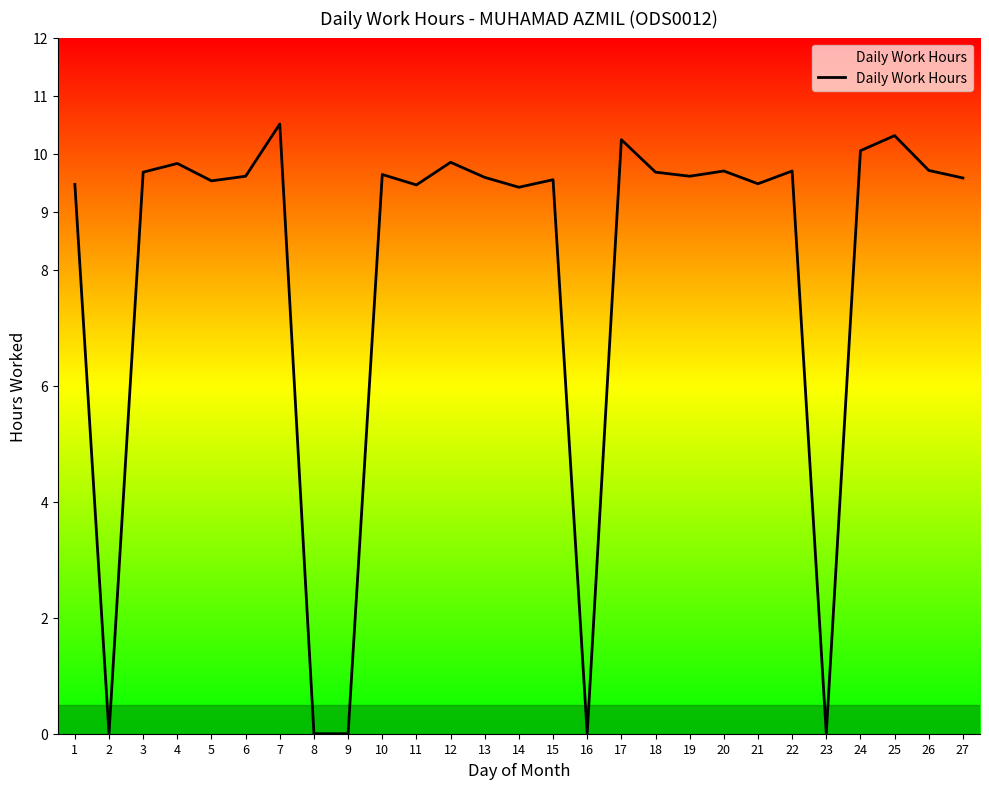

Between 15 and 20, which is larger?

20